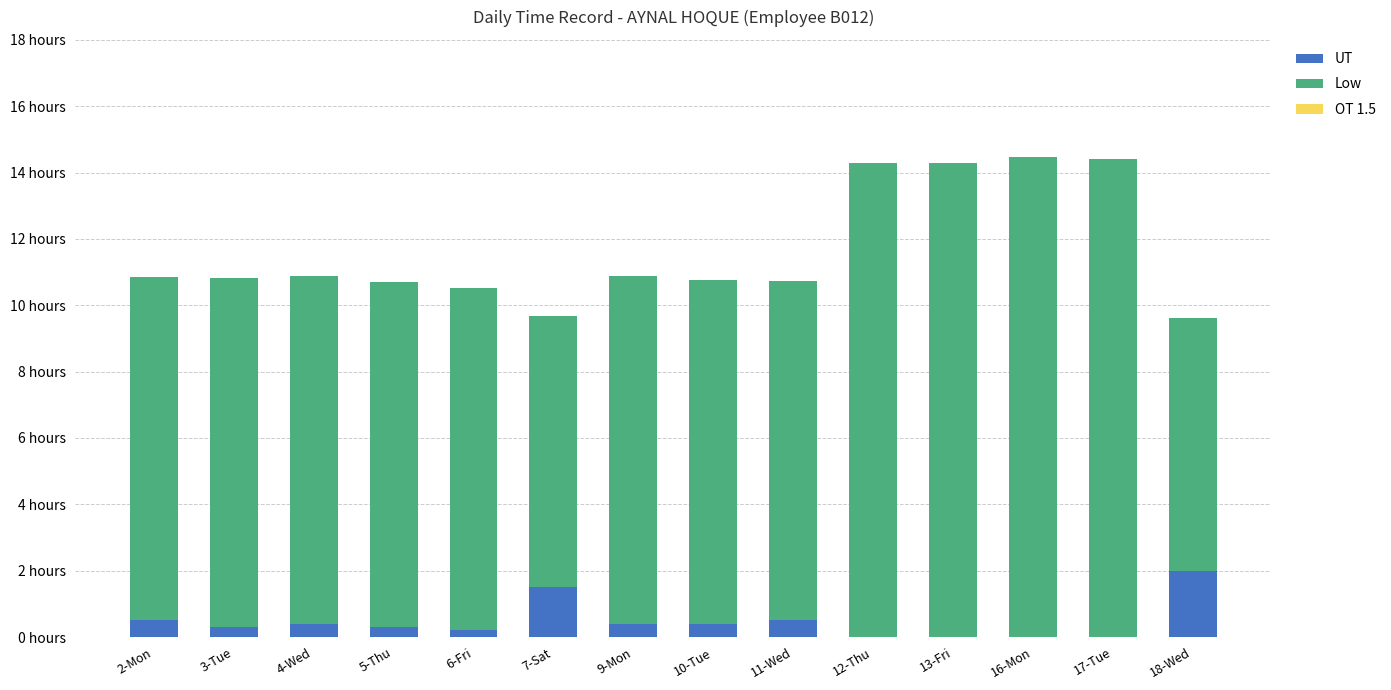

Which series has the largest total across all categories?

Low